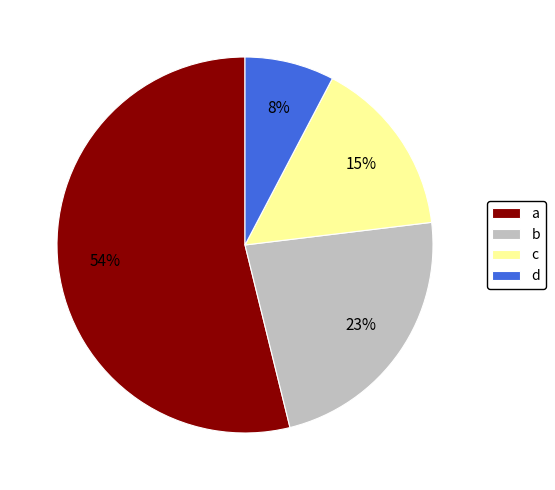

To the nearest percent, what is the difference between the c and b slice percentages?

8%